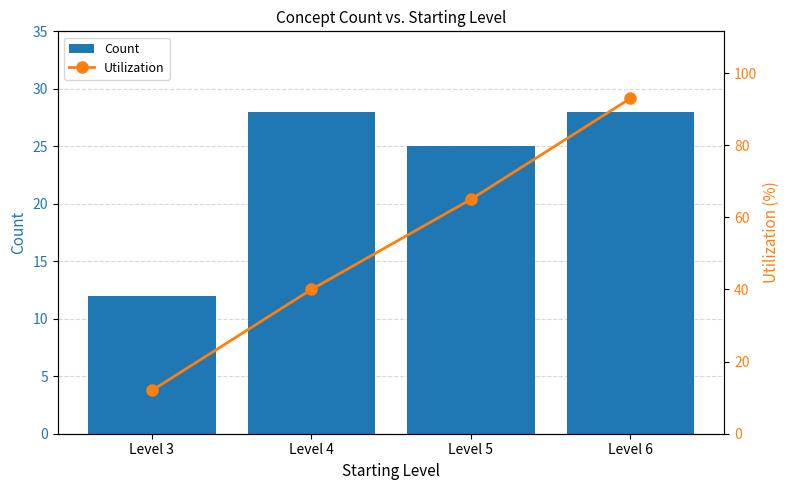

Is the value of Count at Level 5 greater than the value of Utilization at Level 4?

No